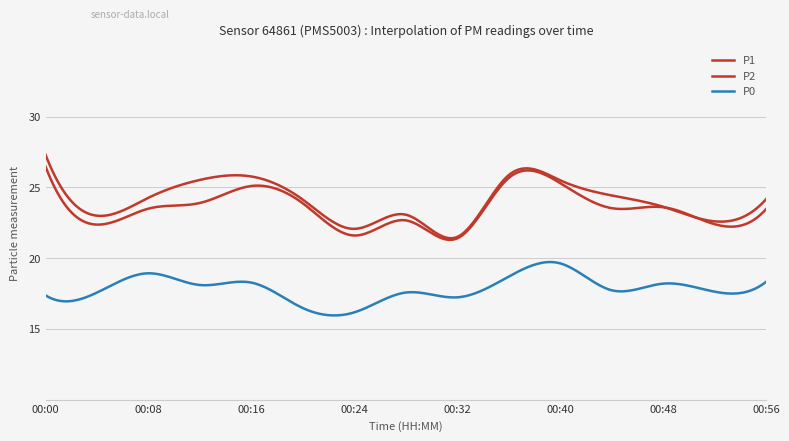

Does the chart have visible grid lines?

Yes